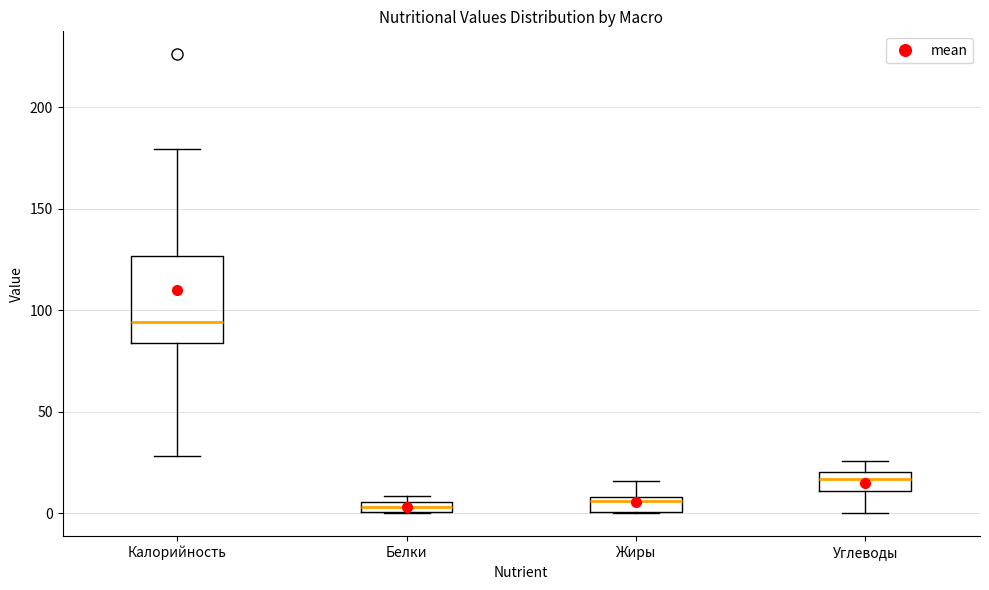

Where is the upper edge of the box for Калорийность on the y-axis? The values are not printed on the chart, so give them approximately, as read against the axis.

125